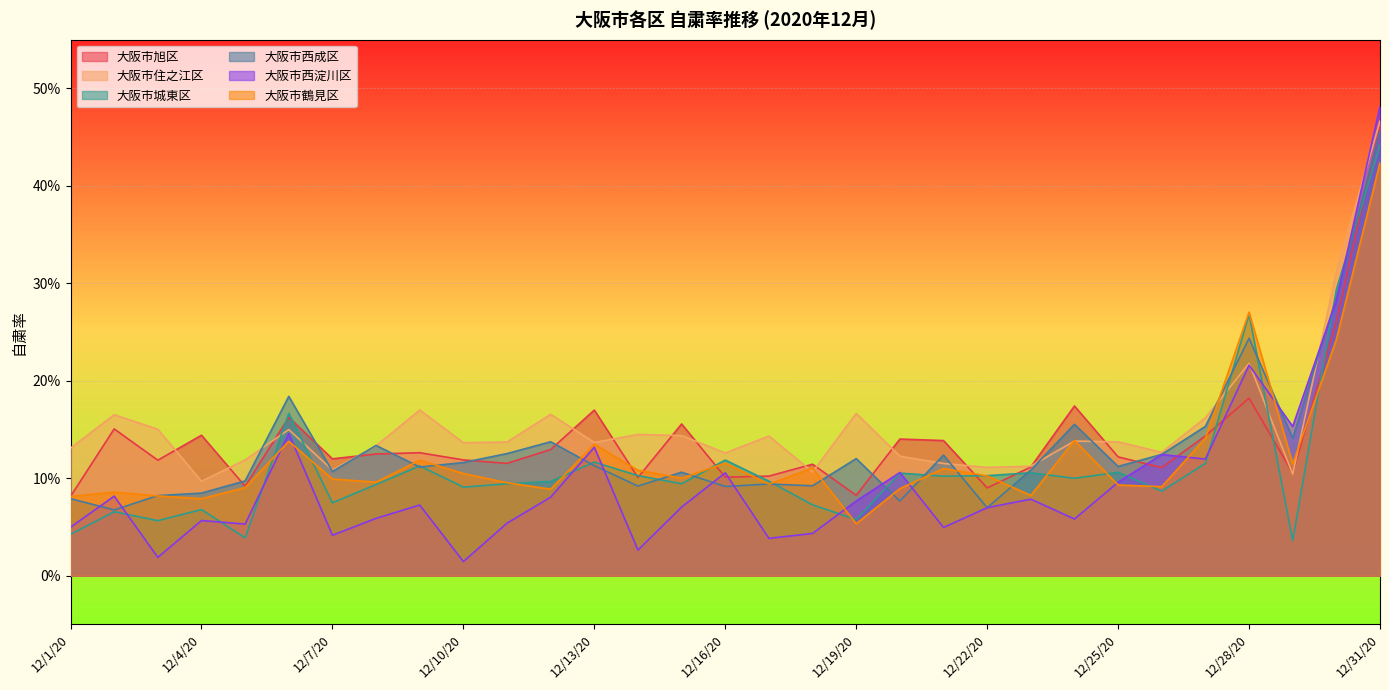

Rank the categories by 大阪市城東区 value from highest to lowest.

12/31/20, 12/30/20, 12/28/20, 12/6/20, 12/16/20, 12/13/20, 12/27/20, 12/9/20, 12/25/20, 12/23/20, 12/20/20, 12/14/20, 12/22/20, 12/21/20, 12/24/20, 12/17/20, 12/12/20, 12/15/20, 12/11/20, 12/8/20, 12/10/20, 12/26/20, 12/7/20, 12/18/20, 12/4/20, 12/2/20, 12/19/20, 12/3/20, 12/1/20, 12/5/20, 12/29/20